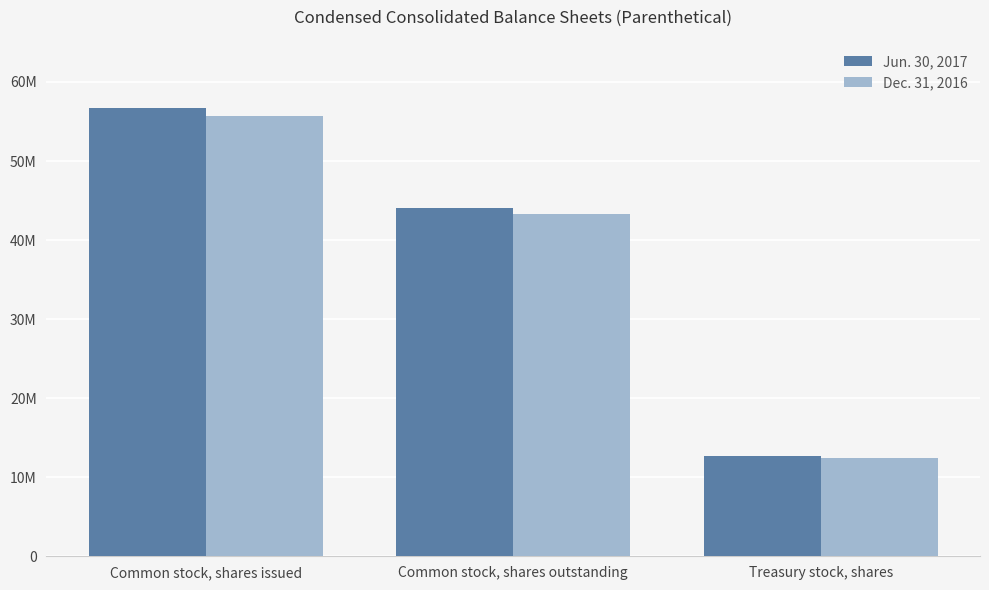

Are the bars grouped side by side (vs. stacked)?

Yes